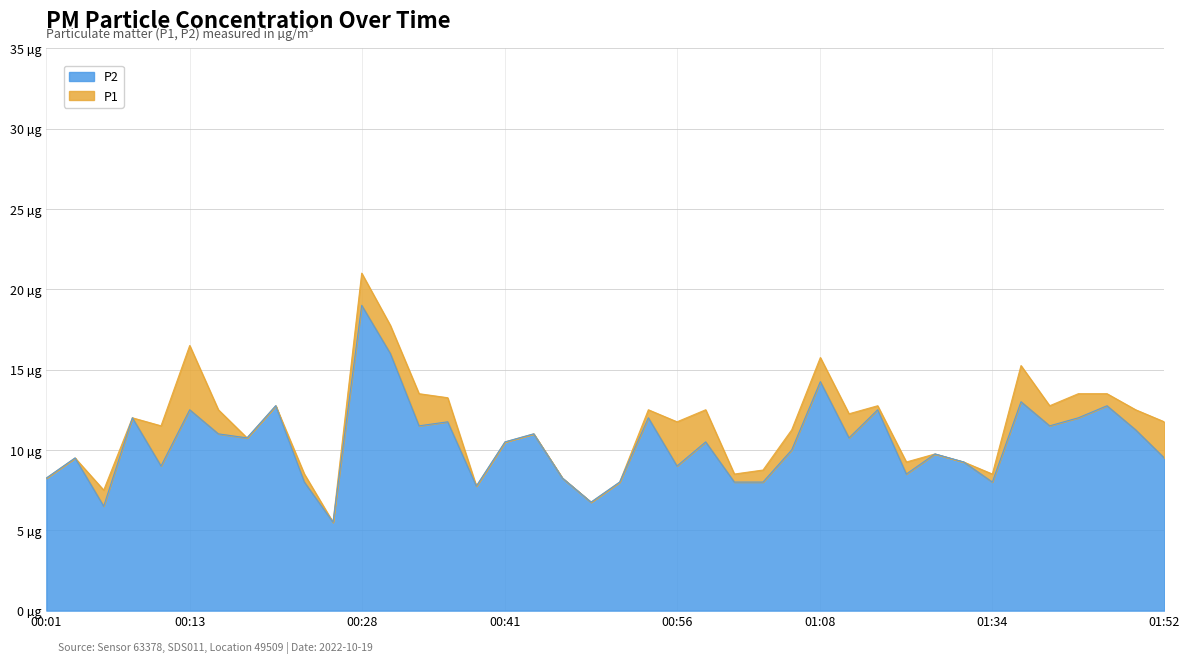

What is the greatest value displayed?

21.0